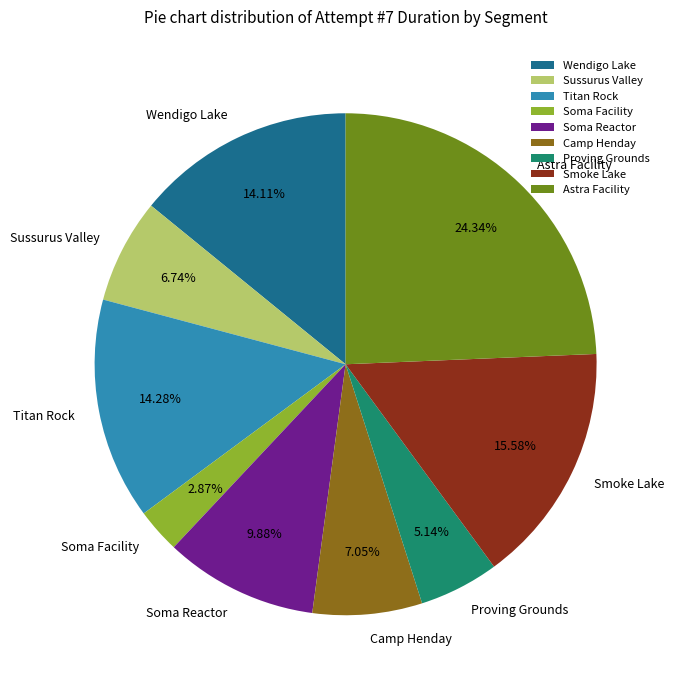

What percentage is the Sussurus Valley slice, to the nearest percent?

7%